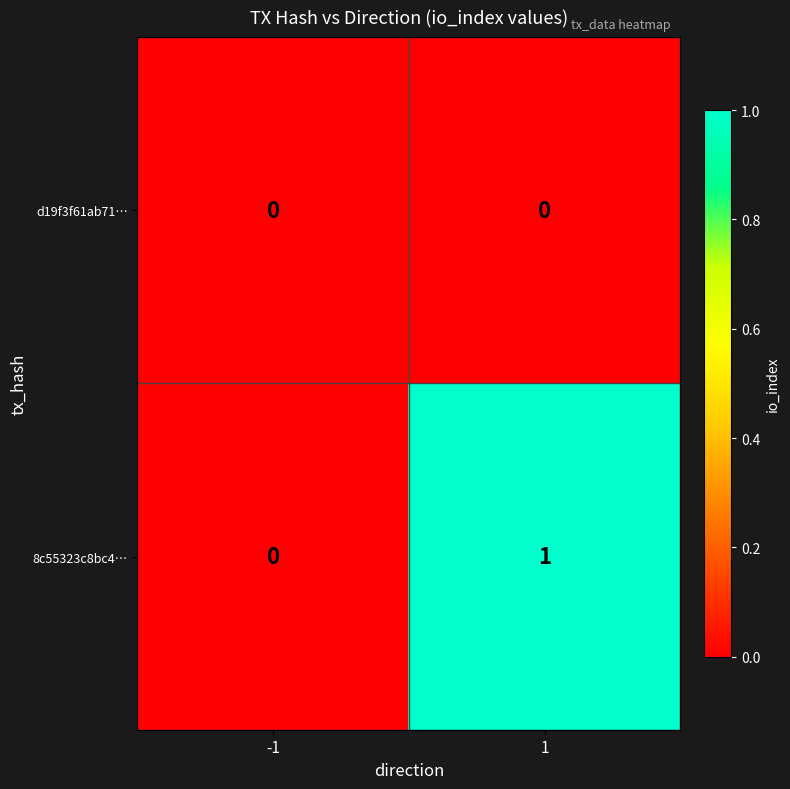

The value of 8c55323c8bc4… at -1 is -1. True or false?

False